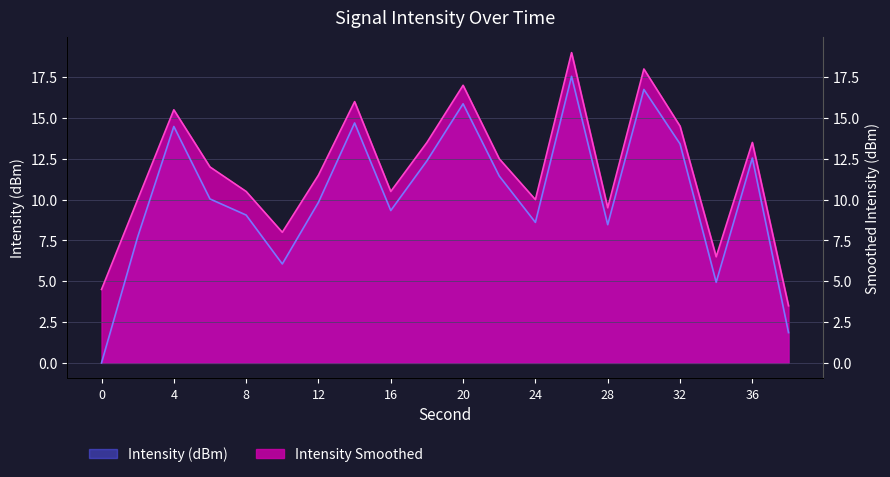

At which category does Intensity (dBm) reach its first local peak?

4